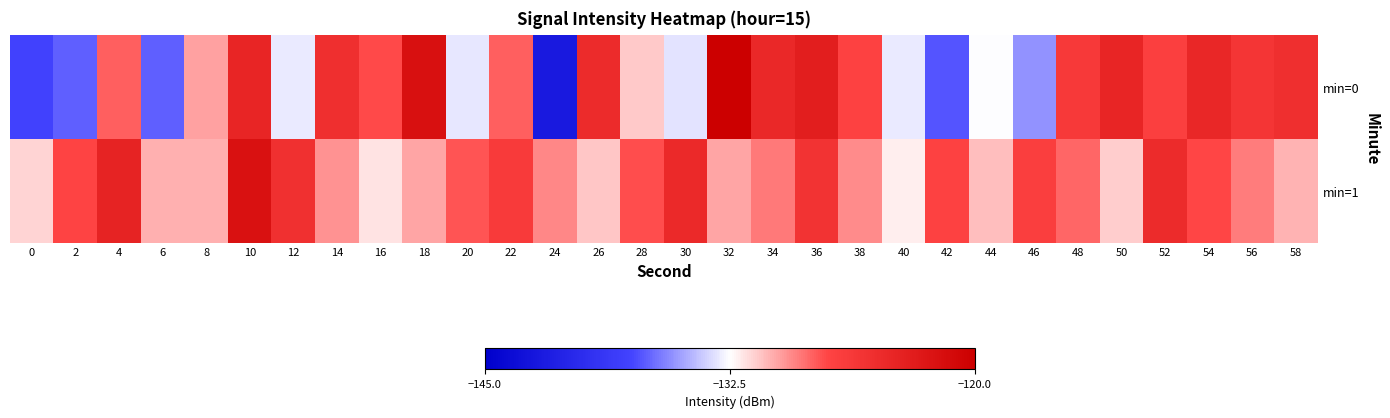

What is the spread (max minus min) of values at 8?

0.4